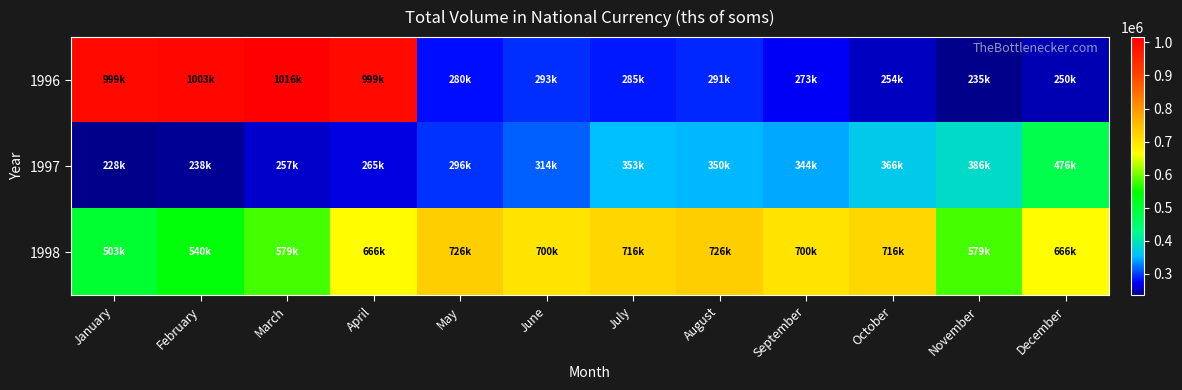

List the series in order of their peak value, lowest first.

1997, 1998, 1996